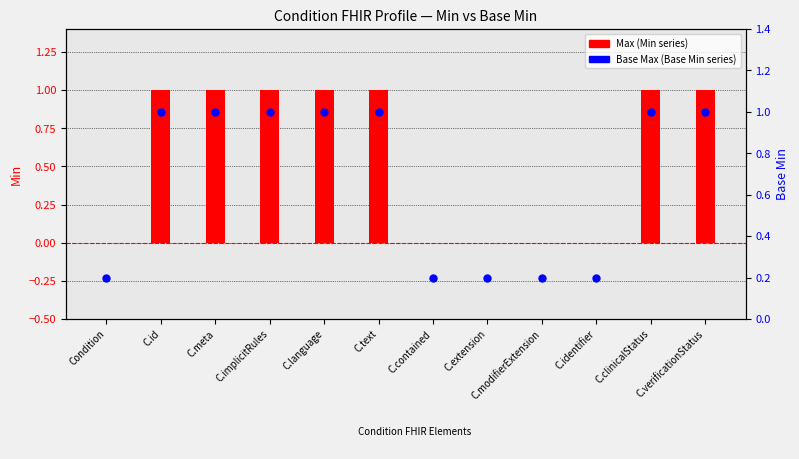

At how many categories does at least one series exceed 0?

12